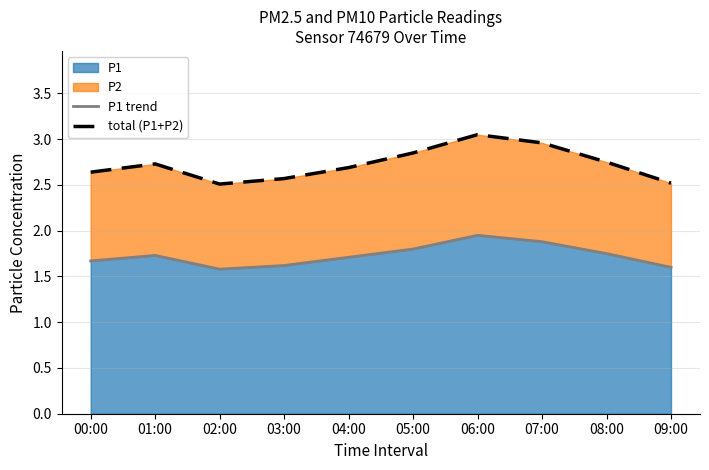

Which has a higher value, 02:00 or 06:00?

06:00